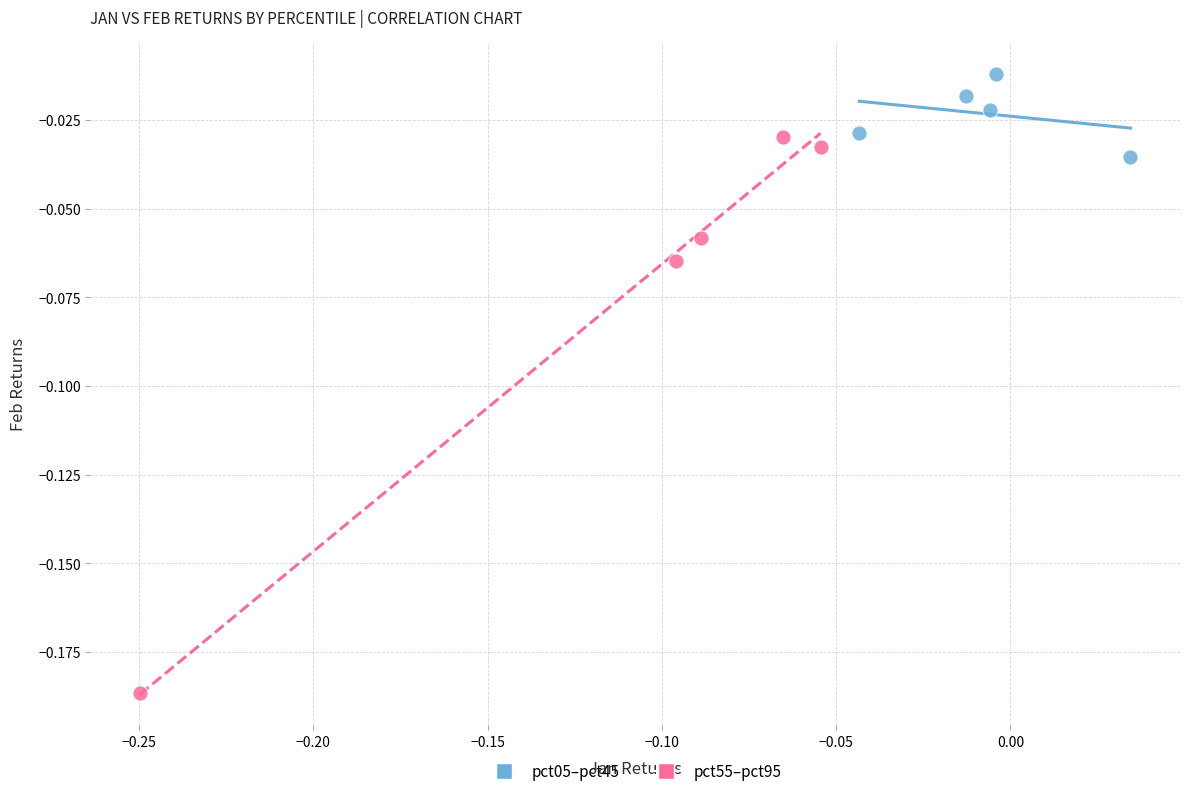

Which series reaches the maximum Y coordinate?

pct05–pct45